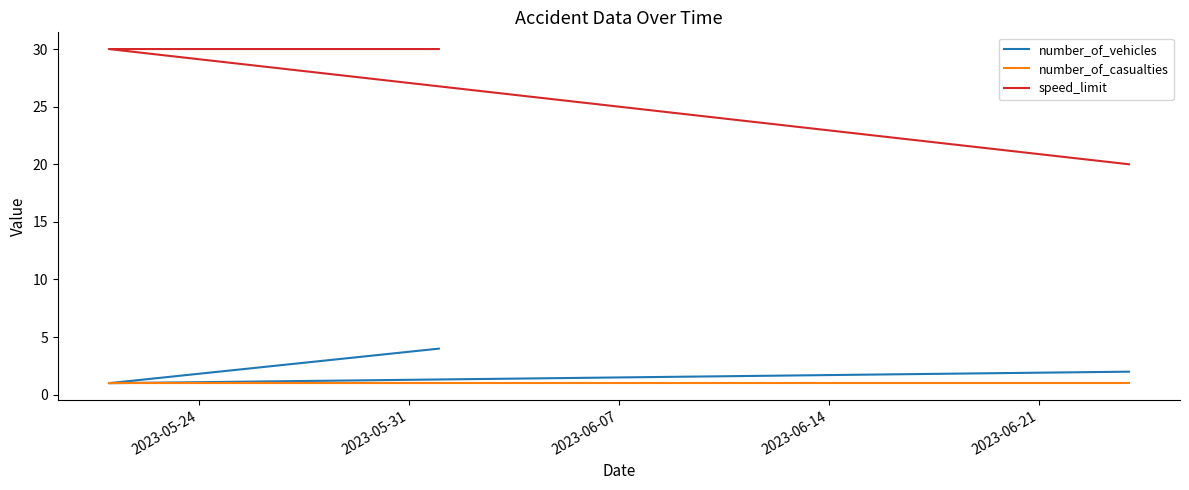

What are all the series names shown in the legend?

number_of_vehicles, number_of_casualties, speed_limit